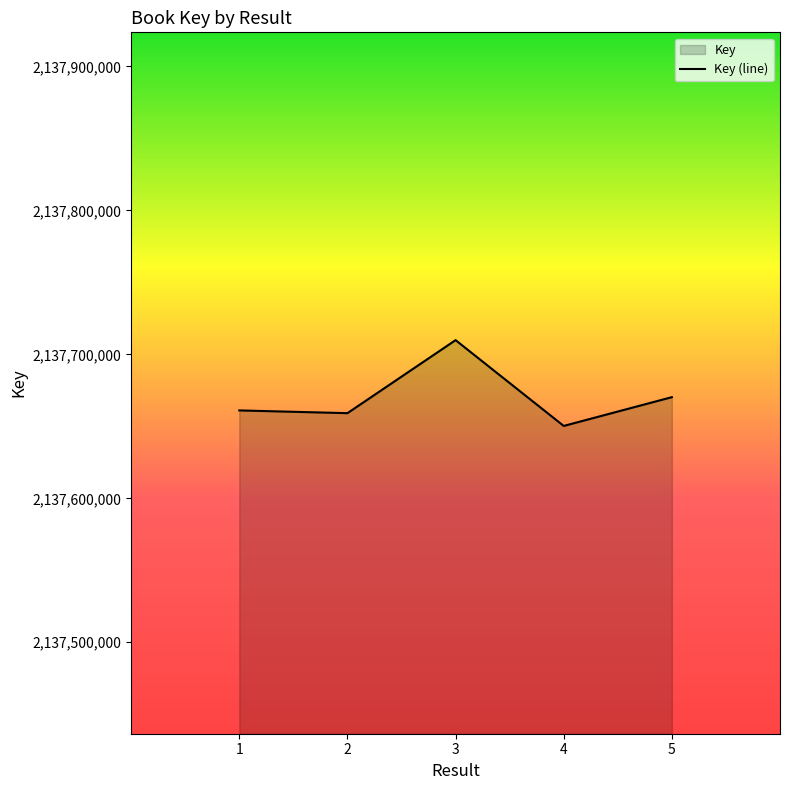

What is the difference between the maximum and minimum values?

59586